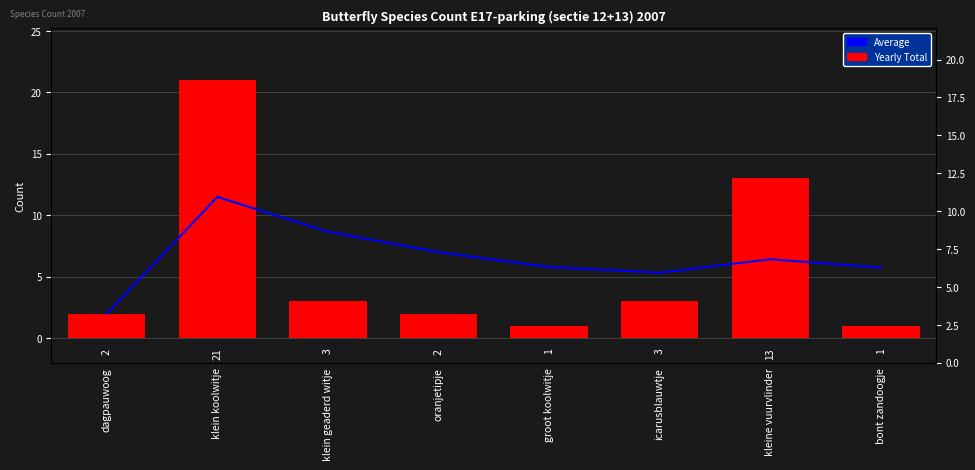

Is it true that Yearly Total equals 3.0 at icarusblauwtje?

True